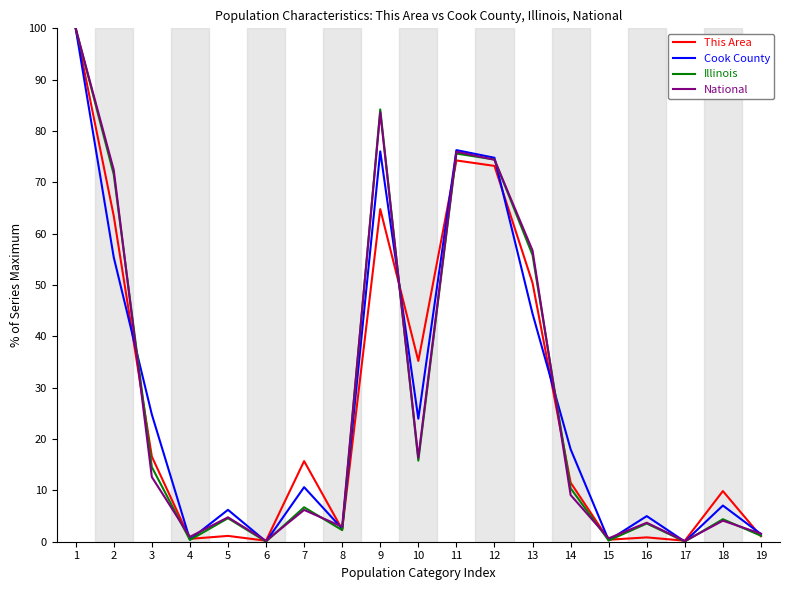

The value of This Area at 12 is 104.8. True or false?

False